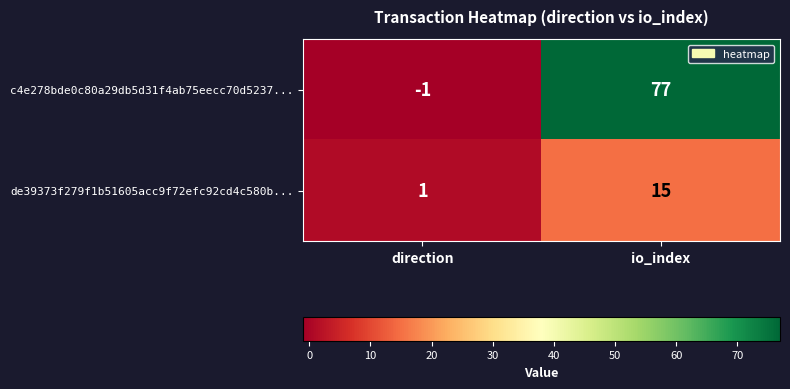

Reading left to right, list all the values displayed in this chart.

c4e278bde0c80a29db5d31f4ab75eecc70d5237...: -1	77
de39373f279f1b51605acc9f72efc92cd4c580b...: 1	15